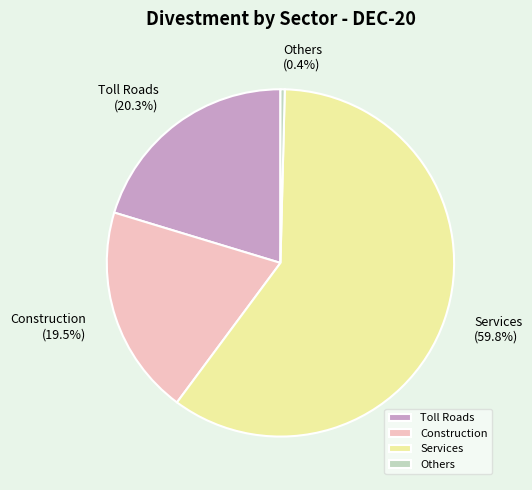

Count the number of slices in the pie.

4